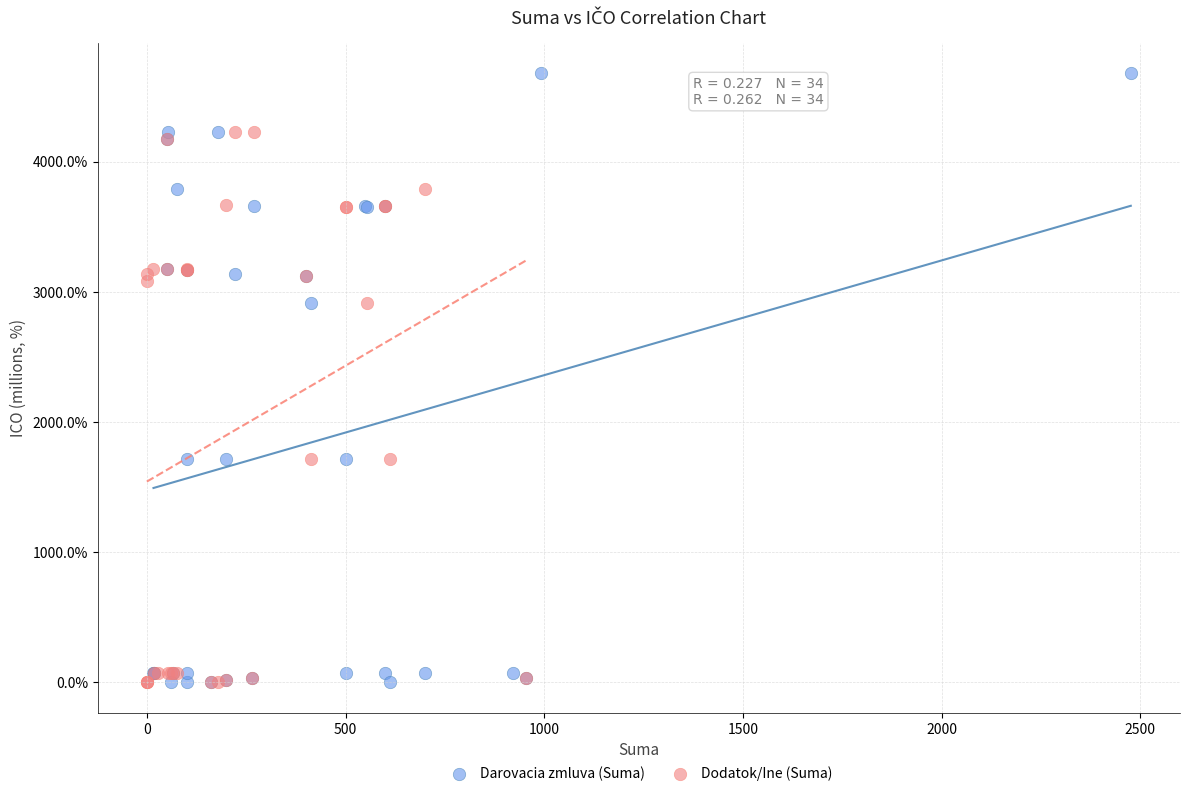

Which series has the largest Y range (max minus min)?

Darovacia zmluva (Suma)